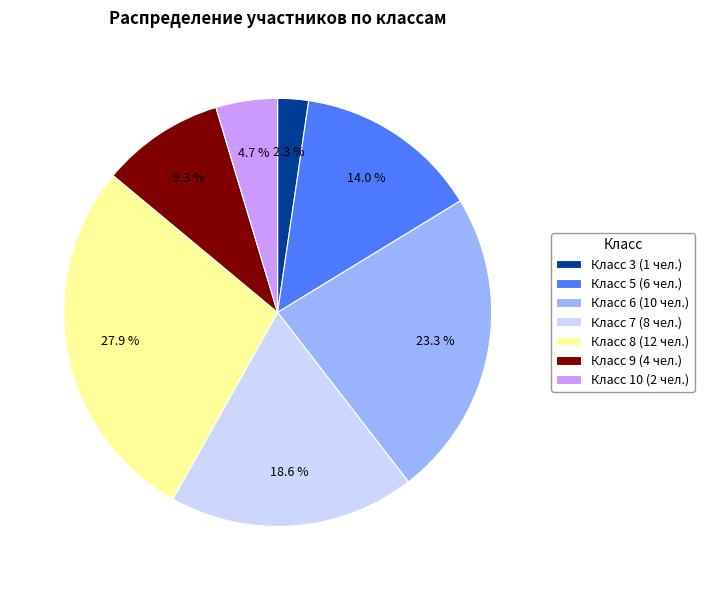

Does any single category account for the majority?

No